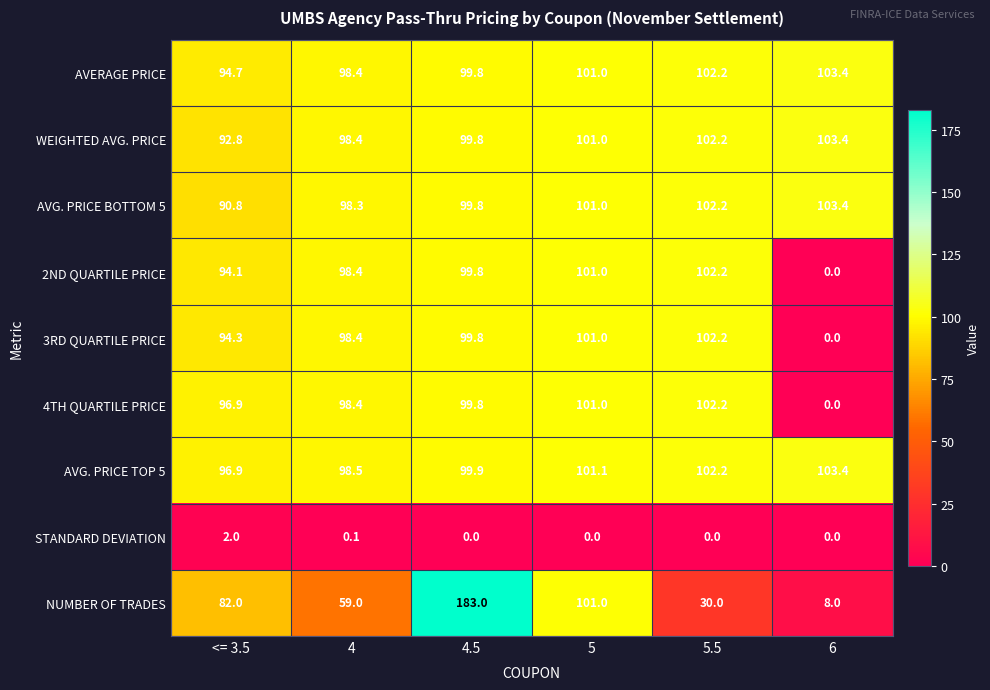

Which series has the widest spread of values?

NUMBER OF TRADES